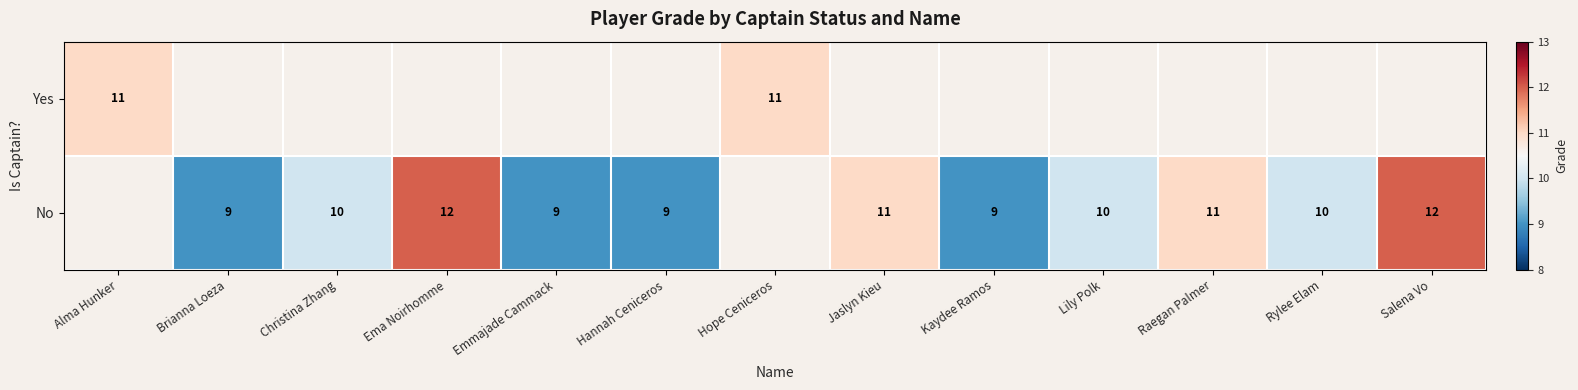

What is the sum of the No values at Lily Polk and Salena Vo?

22